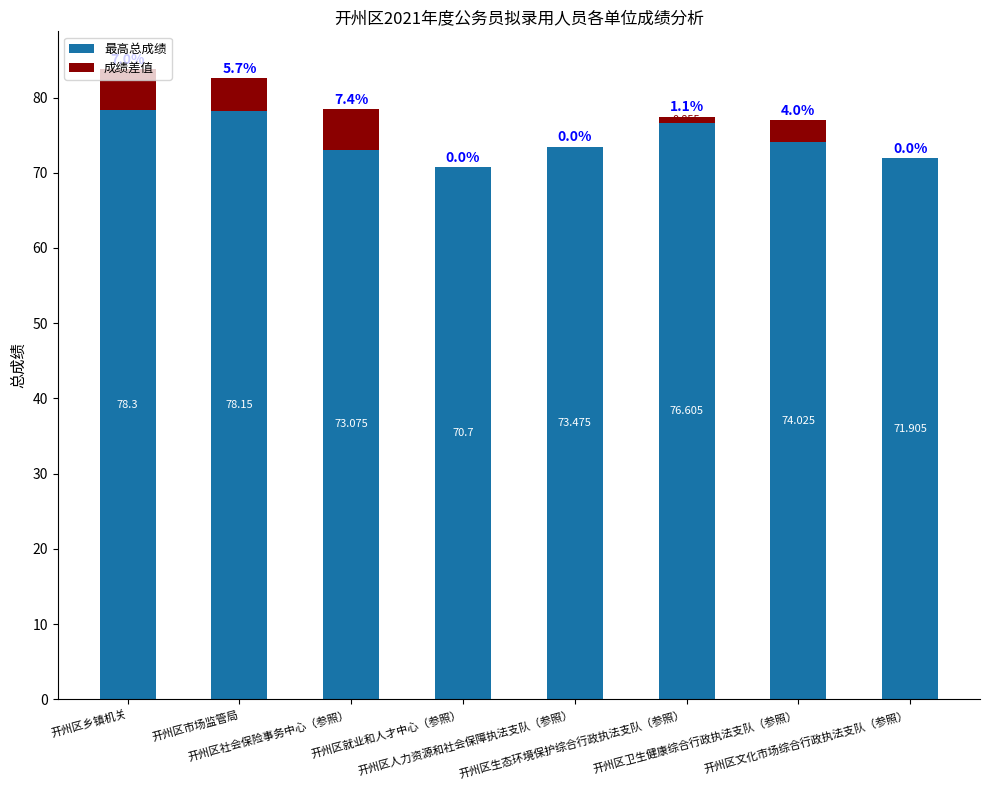

Between 开州区卫生健康综合行政执法支队（参照） and 开州区社会保险事务中心（参照）, which is larger?

开州区卫生健康综合行政执法支队（参照）